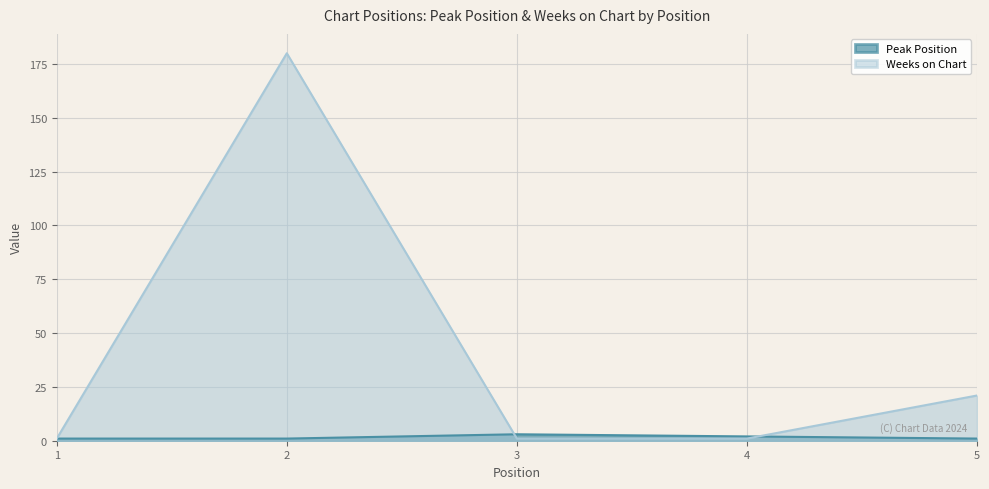

Where is Weeks on Chart nearest to the value 90?

5